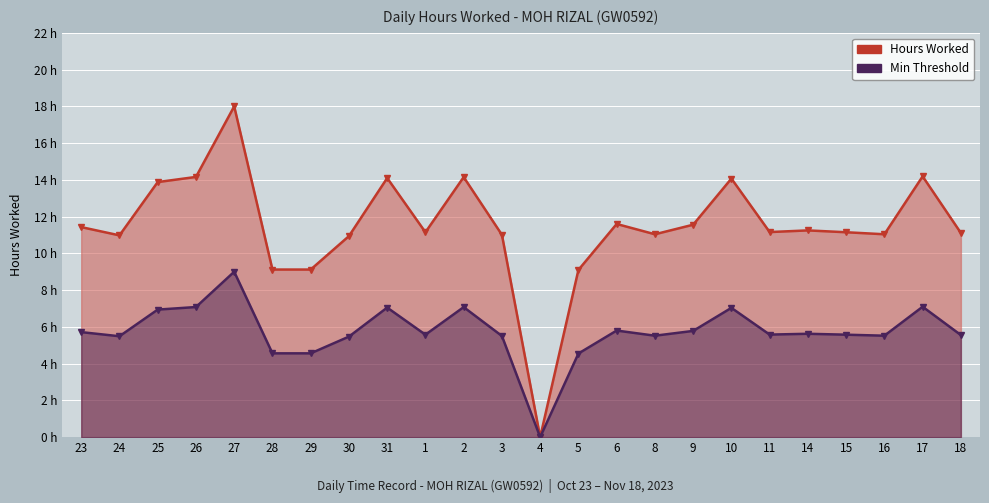

Reading left to right, extract all data points from this chart.

Hours Worked: 11.4	11.0	13.9	14.2	18.0	9.1	9.1	10.9	14.1	11.2	14.2	11.0	0.0	9.1	11.6	11.0	11.6	14.1	11.2	11.2	11.2	11.0	14.2	11.1
Min Threshold: 5.7	5.5	6.9	7.1	9.0	4.6	4.6	5.5	7.0	5.6	7.1	5.5	0.0	4.5	5.8	5.5	5.8	7.0	5.6	5.6	5.6	5.5	7.1	5.6